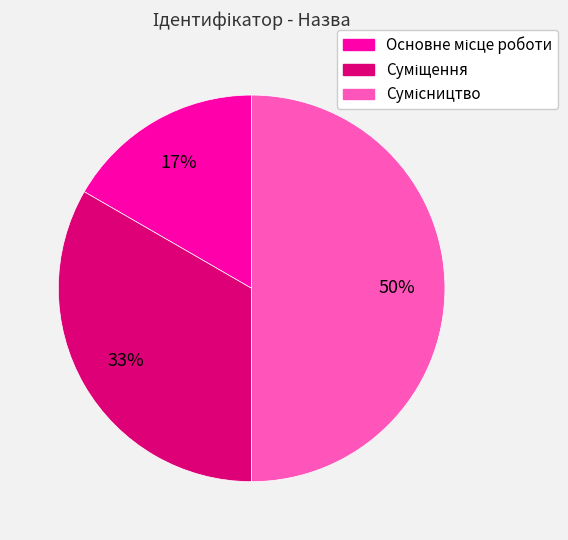

To the nearest percent, what is the difference between the largest and smallest slice percentages?

33%